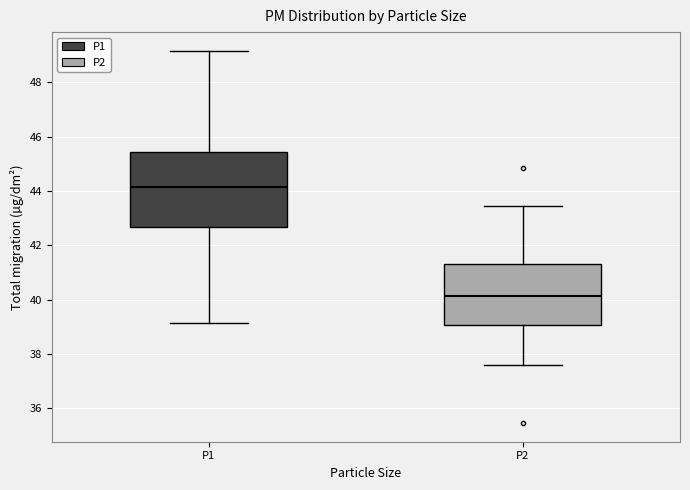

Which box has the highest median line?

P1